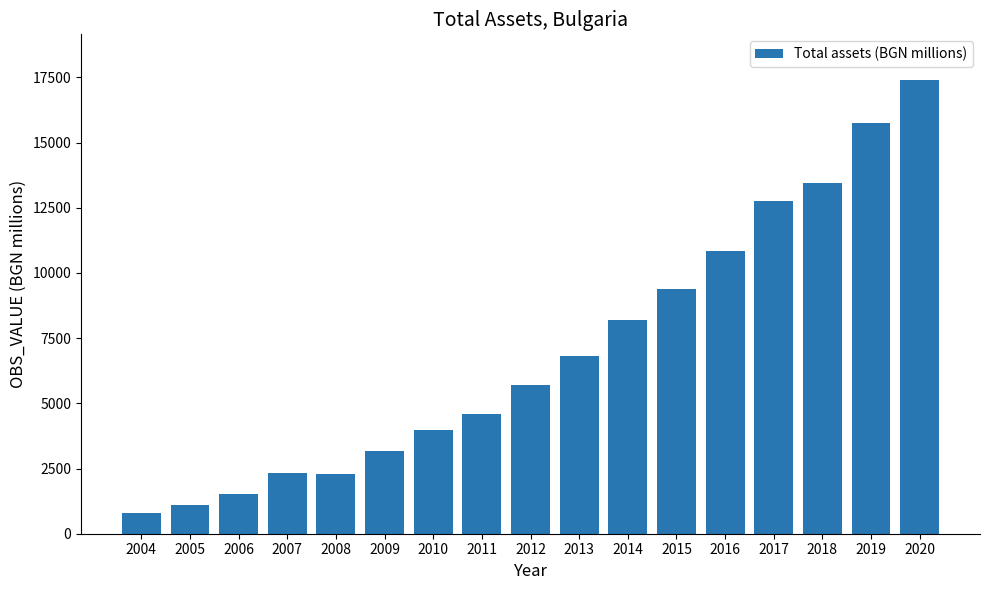

Does the chart contain stacked bars?

No